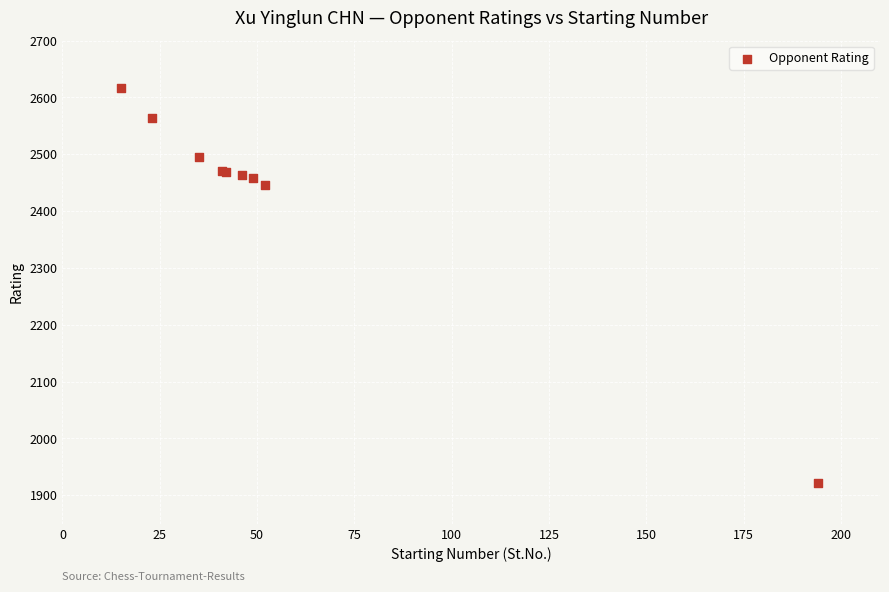

What Y value in the scatter plot is closest to 2269?

2446